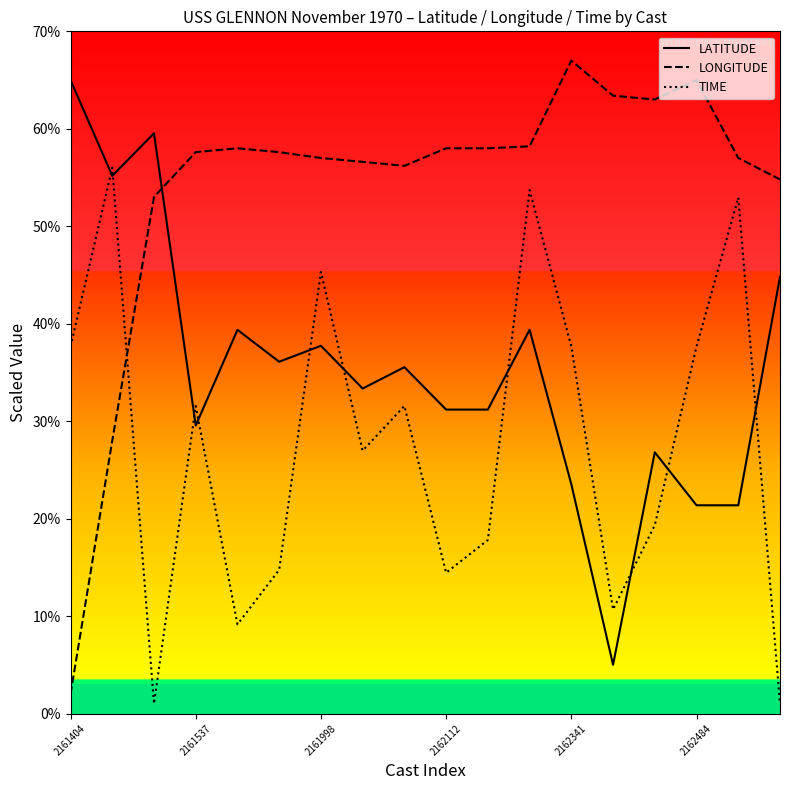

What is the spread (max minus min) of values at 8?

24.6